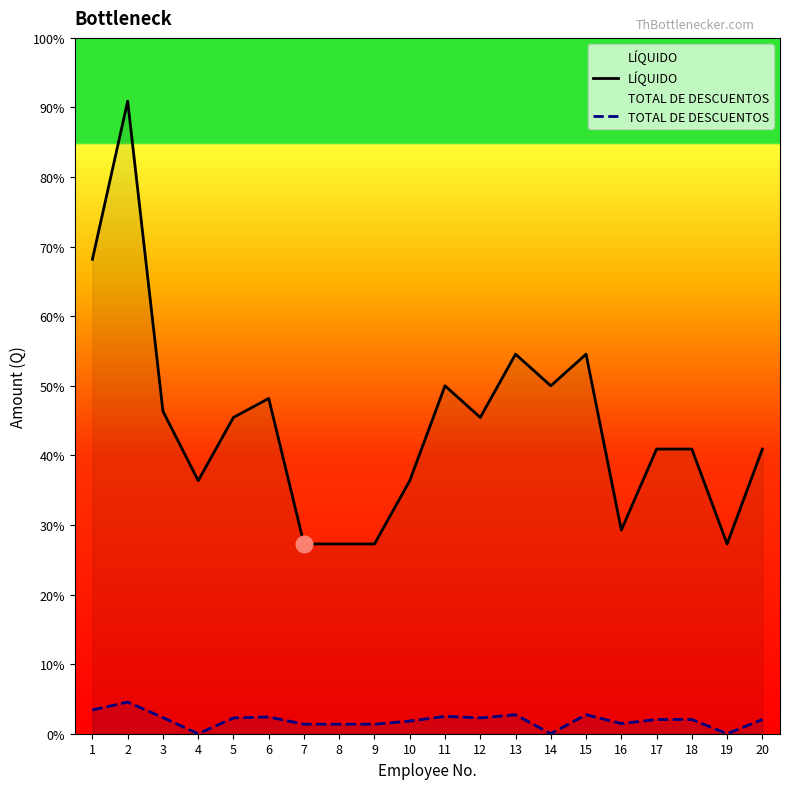

True or false: LÍQUIDO has a value of 3482 at 2.

False